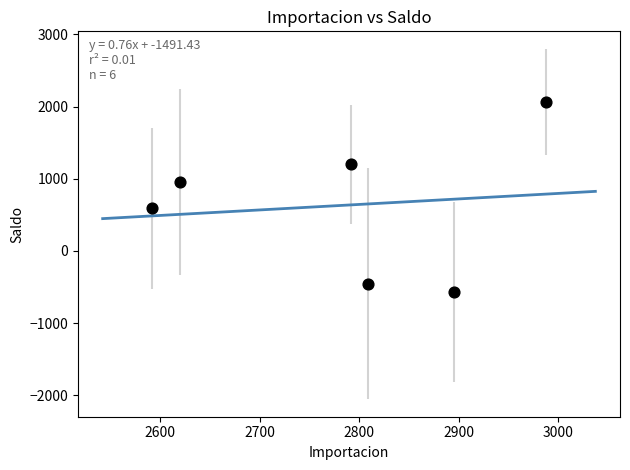

What is the average X value?

2782.3